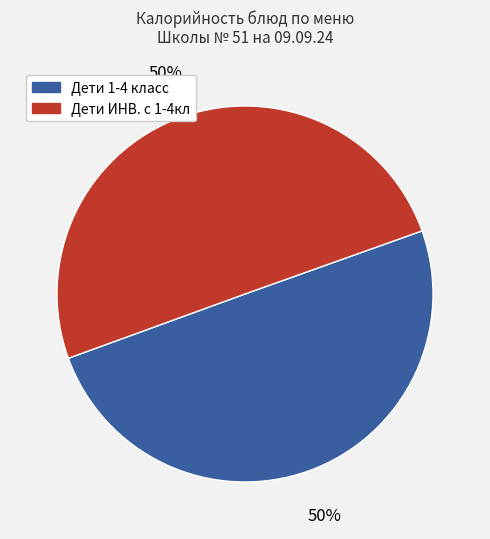

To the nearest percent, what is the average slice percentage?

50%